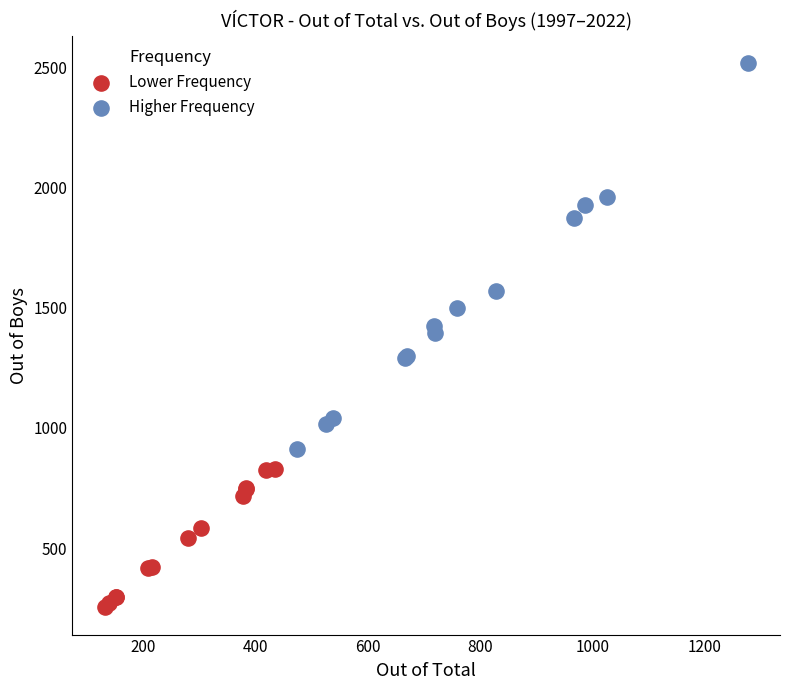

Which series contains the lowest Y value?

Lower Frequency